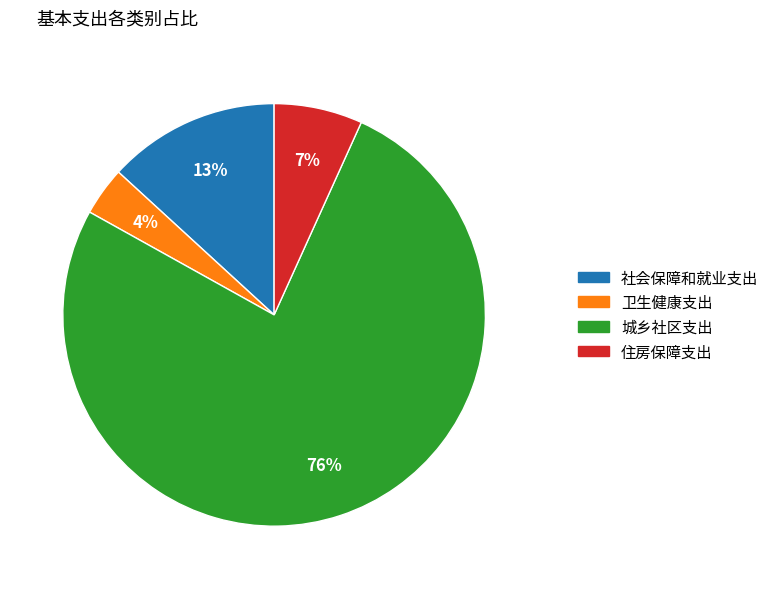

Which category has the smallest portion of the pie?

卫生健康支出